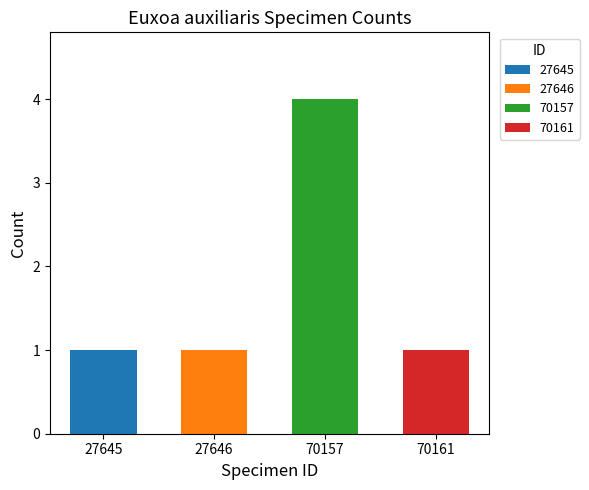

List the labels in order of value, smallest first.

27645, 27646, 70161, 70157